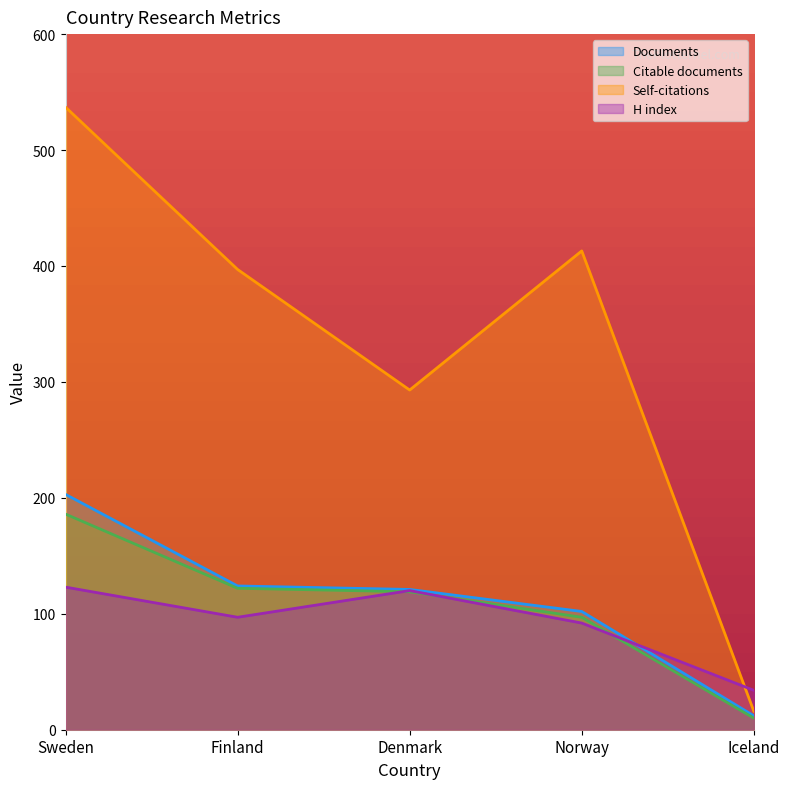

Which series changed the most between Sweden and Denmark?

Self-citations